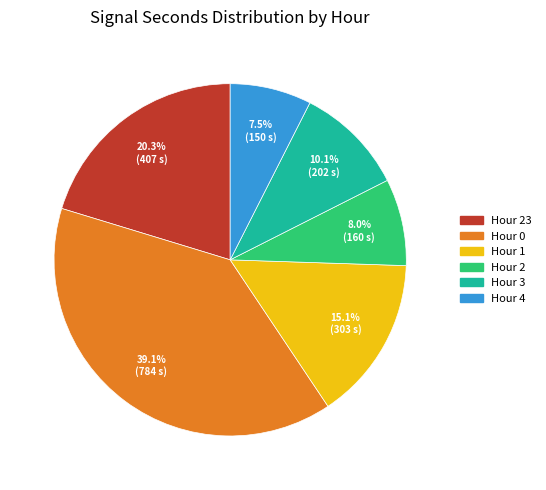

What is the ratio of the value at Hour 3 to the value at Hour 2?

1.3